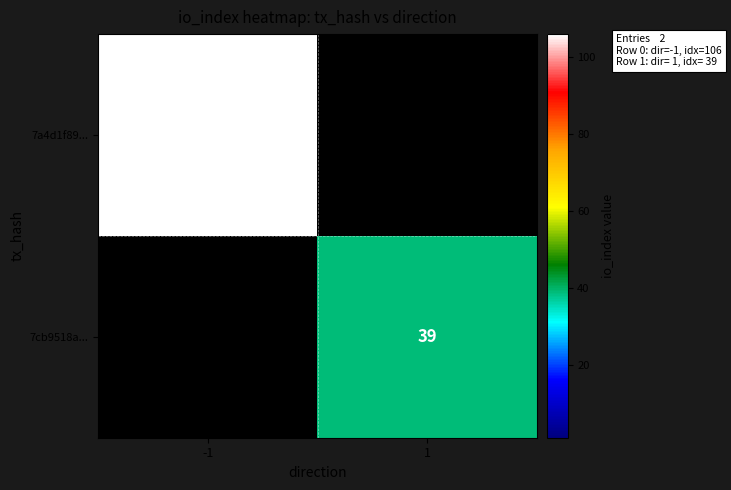

True or false: 7a4d1f89... has a value of 106 at -1.

True